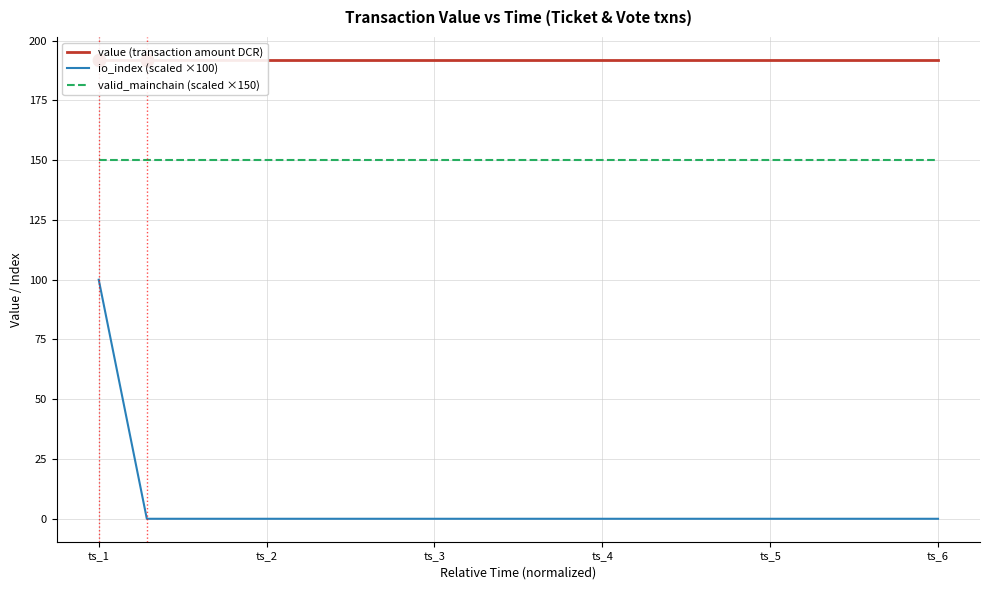

What are all the series names shown in the legend?

value (transaction amount DCR), io_index (scaled ×100), valid_mainchain (scaled ×150)